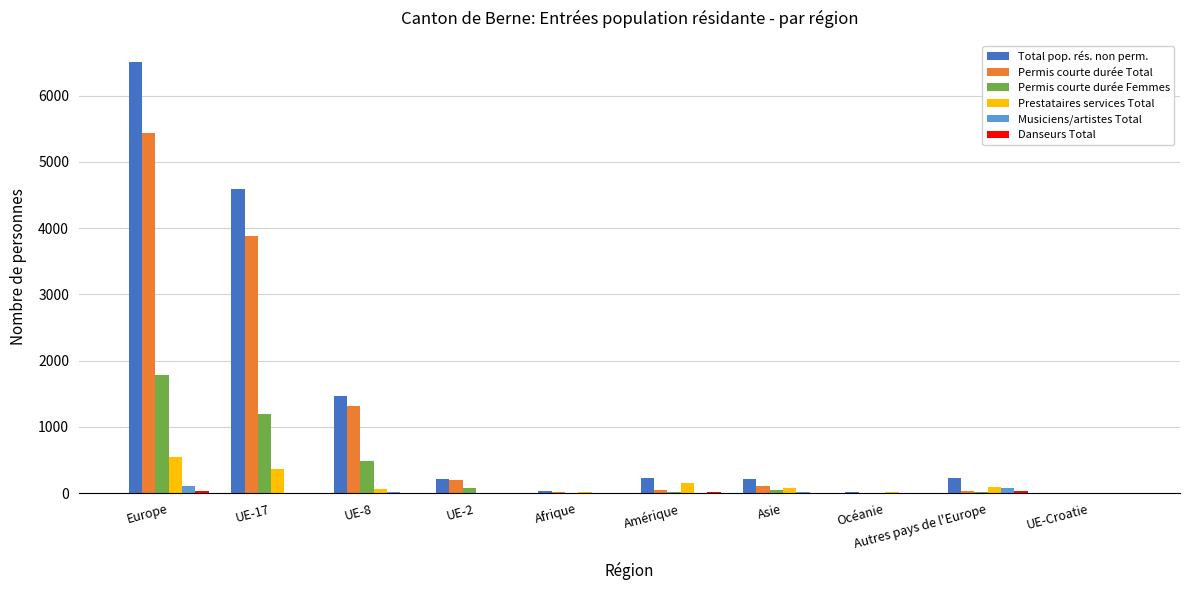

Is the value of Musiciens/artistes Total at UE-8 greater than the value of Total pop. rés. non perm. at Europe?

No